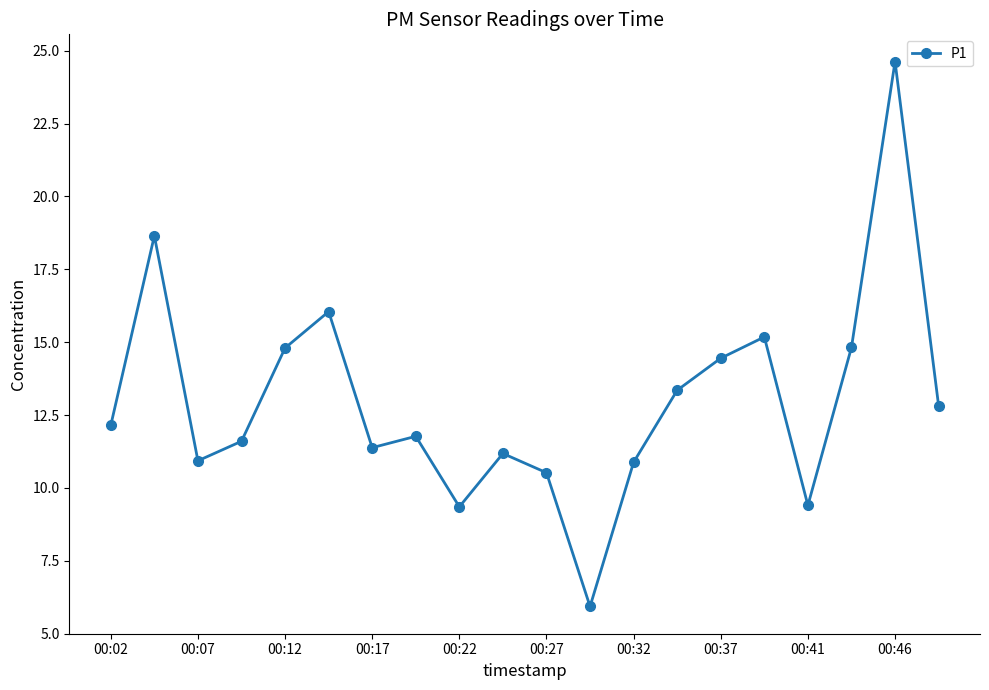

What is the difference between the maximum and minimum values?

18.7